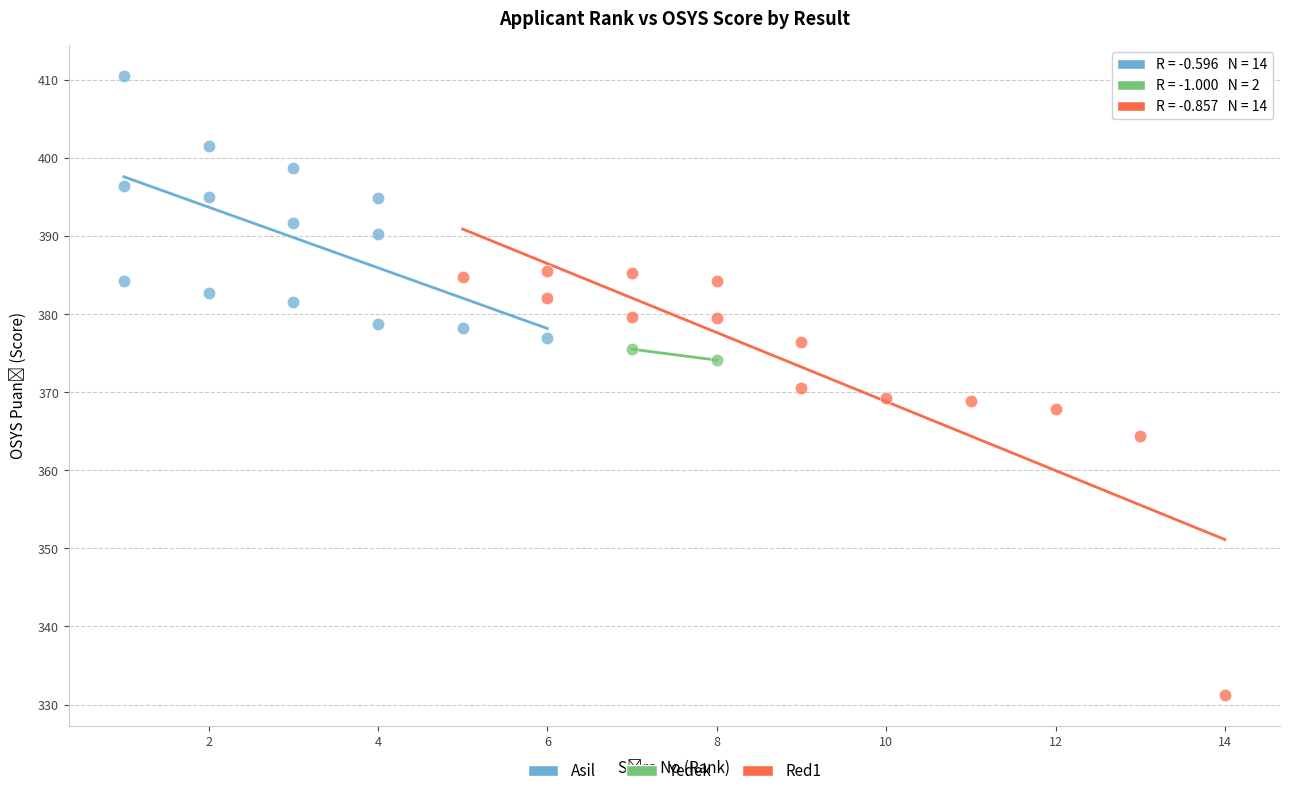

Which series contains the highest Y value?

Asil